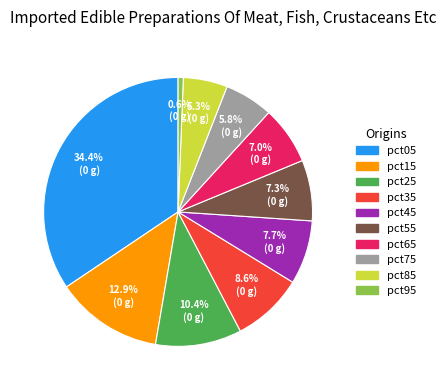

Is the sum of pct55 and pct65 greater than half?

No